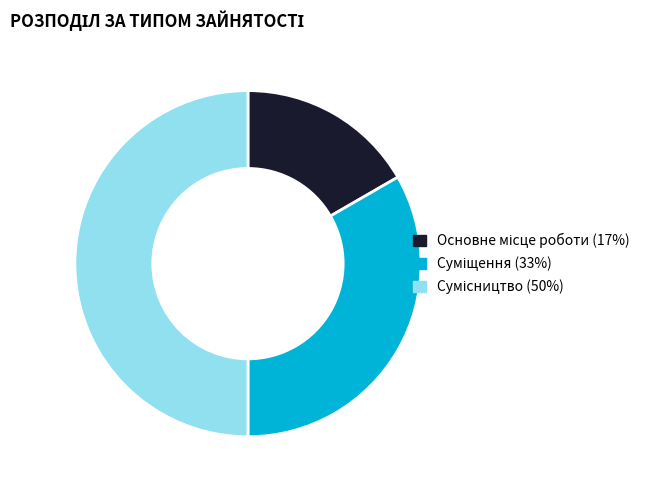

Count the number of slices in the pie.

3